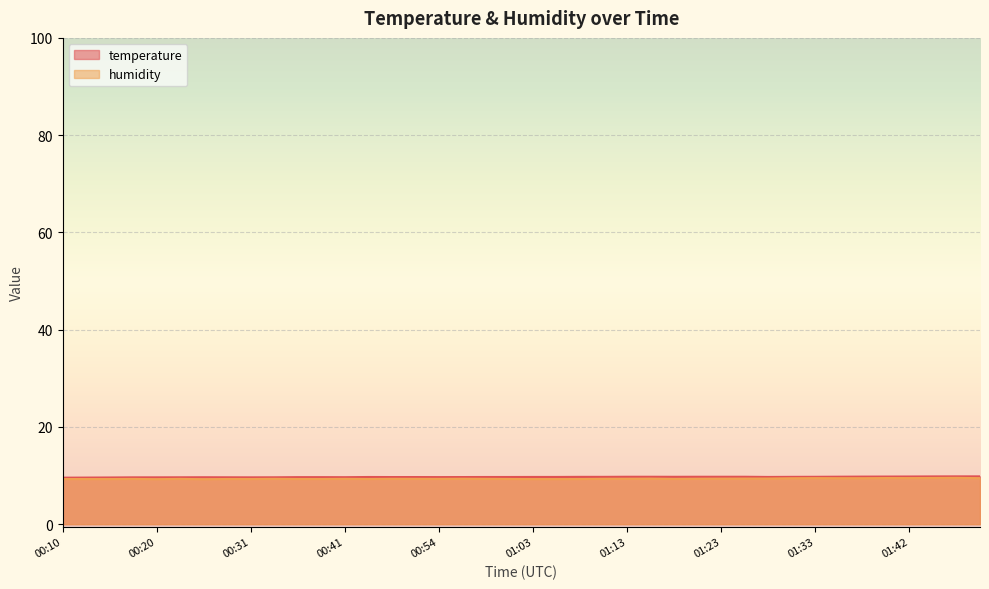

At which category does temperature reach its first local valley?

00:31